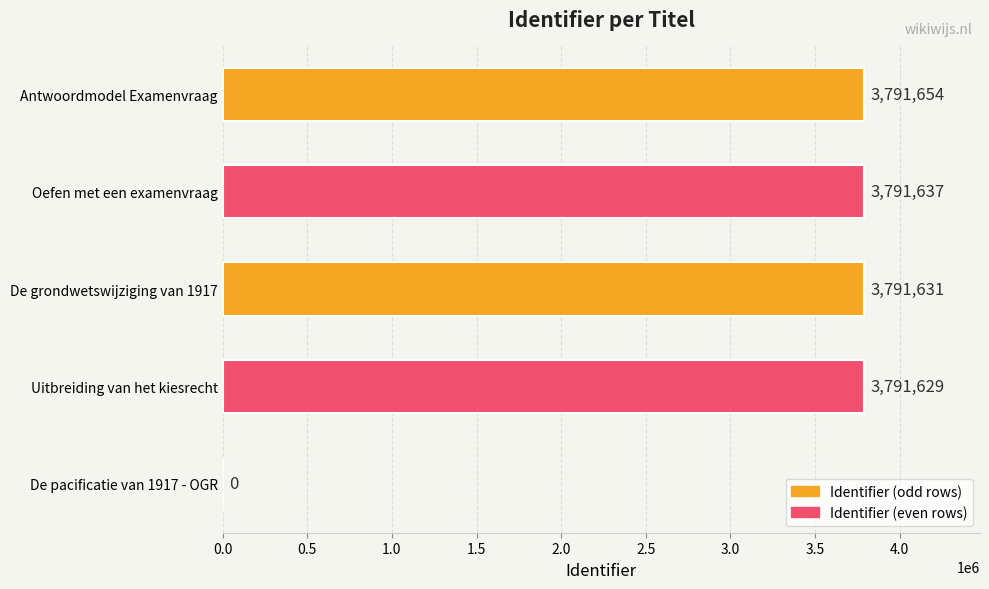

The value at Oefen met een examenvraag is 3791637. True or false?

True